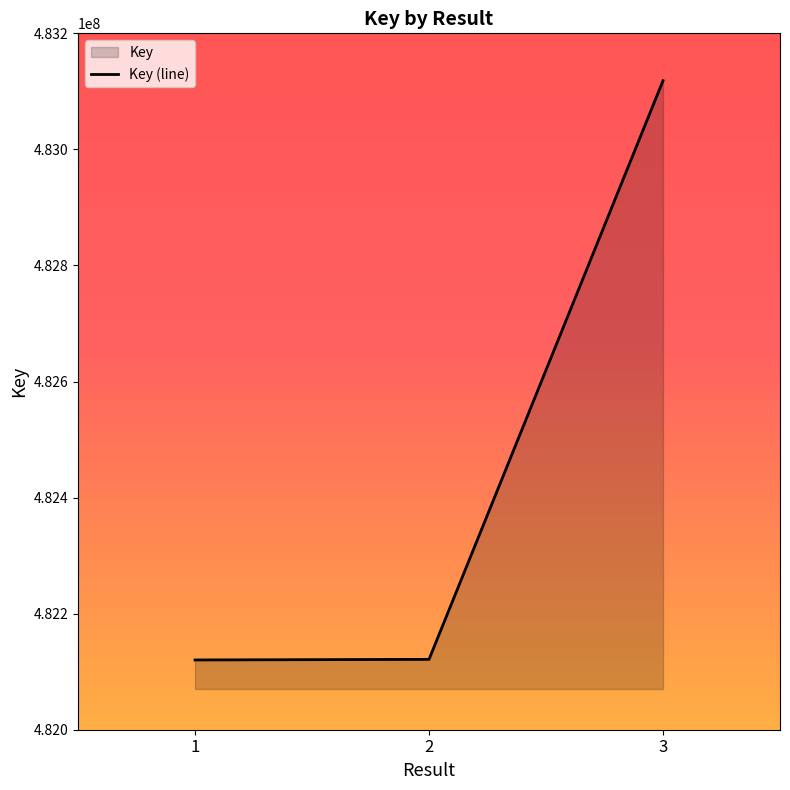

How many lines are shown in the chart?

1